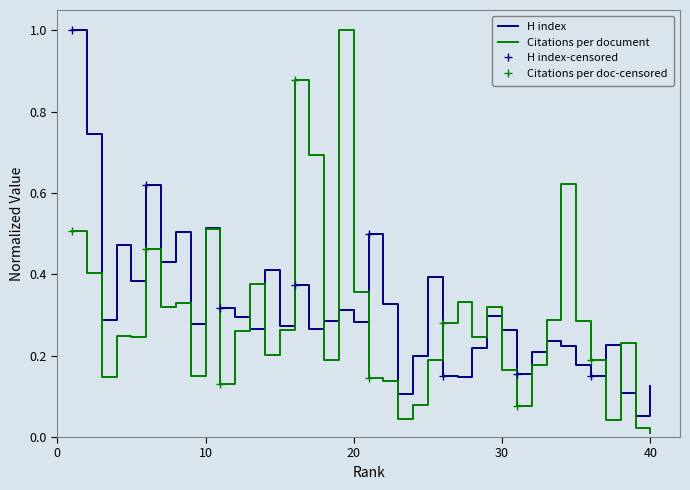

Which series has the widest spread of values?

Citations per document